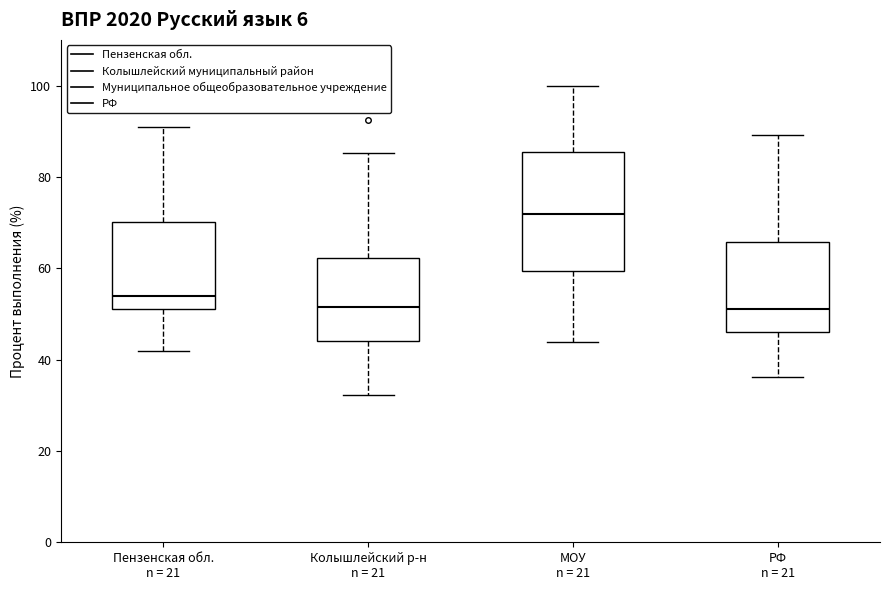

Reading left to right, read every box against the y-axis: the position of its median line, the range the box covers, and the ends of its whiskers. The values are not printed on the chart, so give them approximately, as read against the axis.

Пензенская обл. n = 21: median 54, box 52 to 70, whiskers 42 to 90
Колышлейский р-н n = 21: median 52, box 44 to 62, whiskers 32 to 86
МОУ n = 21: median 72, box 60 to 86, whiskers 44 to 100
РФ n = 21: median 52, box 46 to 66, whiskers 36 to 90